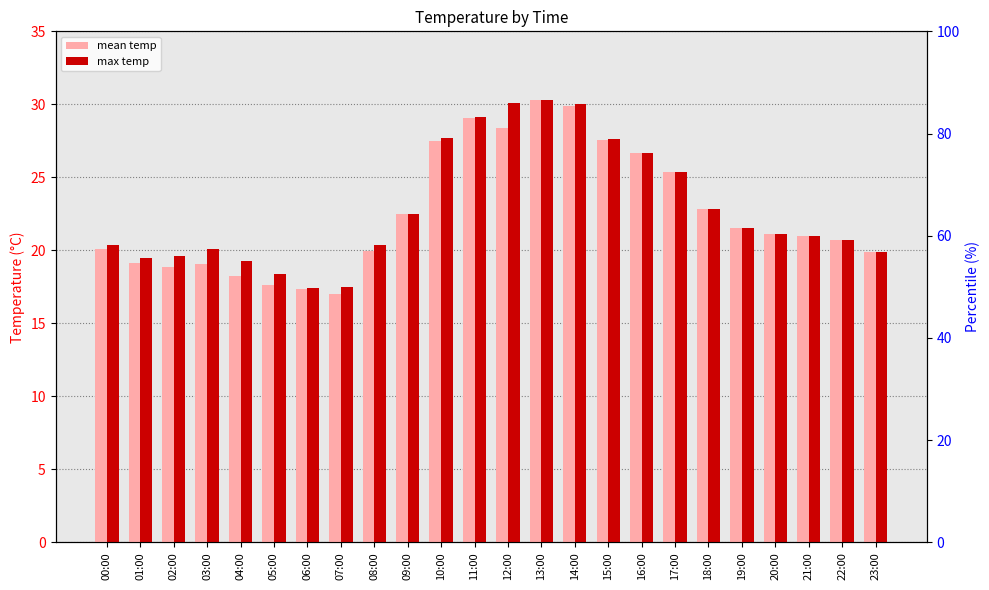

At which category is the sum across all series the highest?

13:00